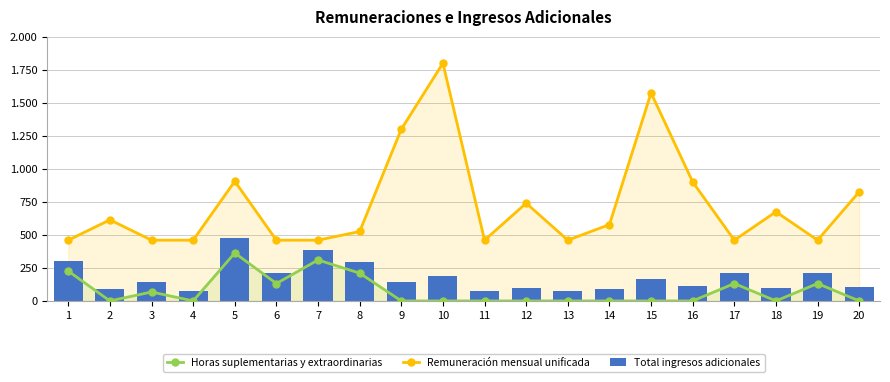

What are all the series names shown in the legend?

Horas suplementarias y extraordinarias, Remuneración mensual unificada, Total ingresos adicionales